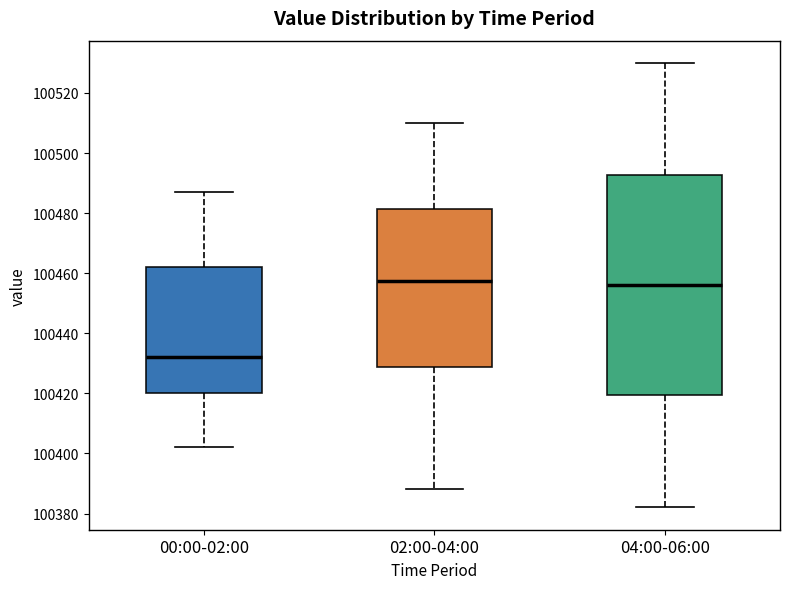

Reading left to right, read every box against the y-axis: the position of its median line, the range the box covers, and the ends of its whiskers. The values are not printed on the chart, so give them approximately, as read against the axis.

00:00-02:00: median 100432, box 100420 to 100462, whiskers 100402 to 100488
02:00-04:00: median 100458, box 100428 to 100482, whiskers 100388 to 100510
04:00-06:00: median 100456, box 100420 to 100492, whiskers 100382 to 100530